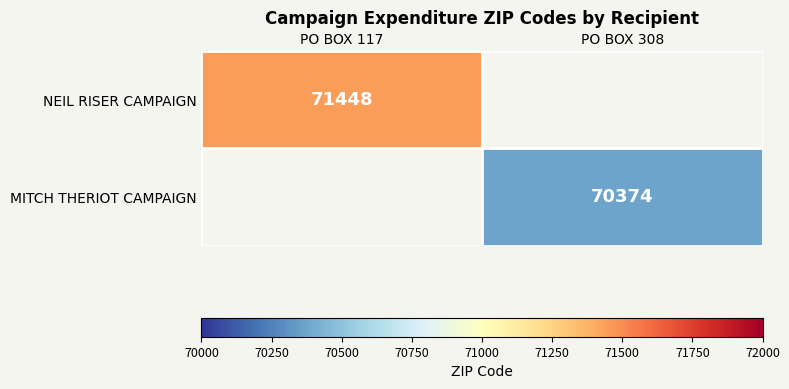

The value of MITCH THERIOT CAMPAIGN at PO BOX 308 is 70374. True or false?

True